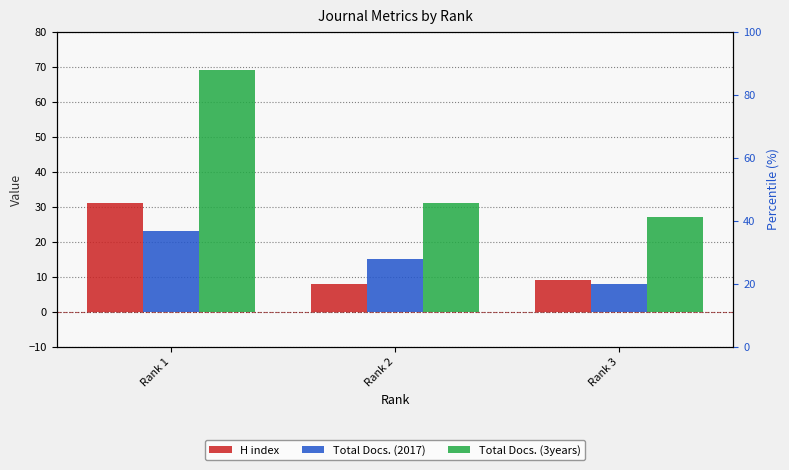

At which label does H index first exceed 9?

Rank 1